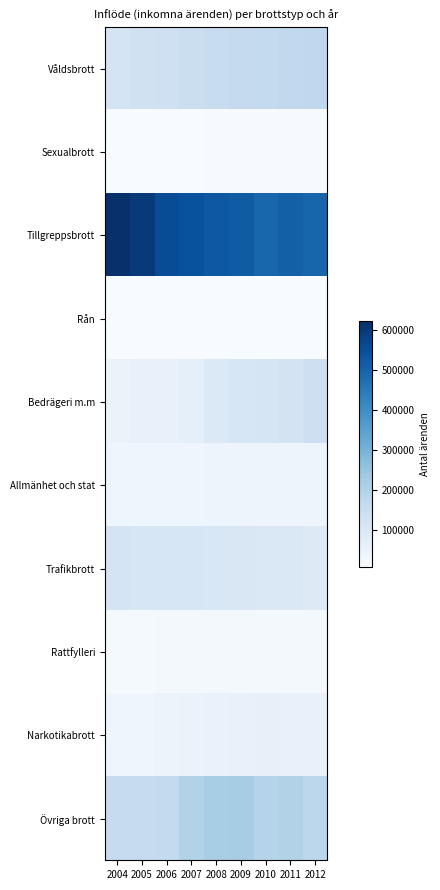

At which category does the chart reach its minimum across all series?

2006